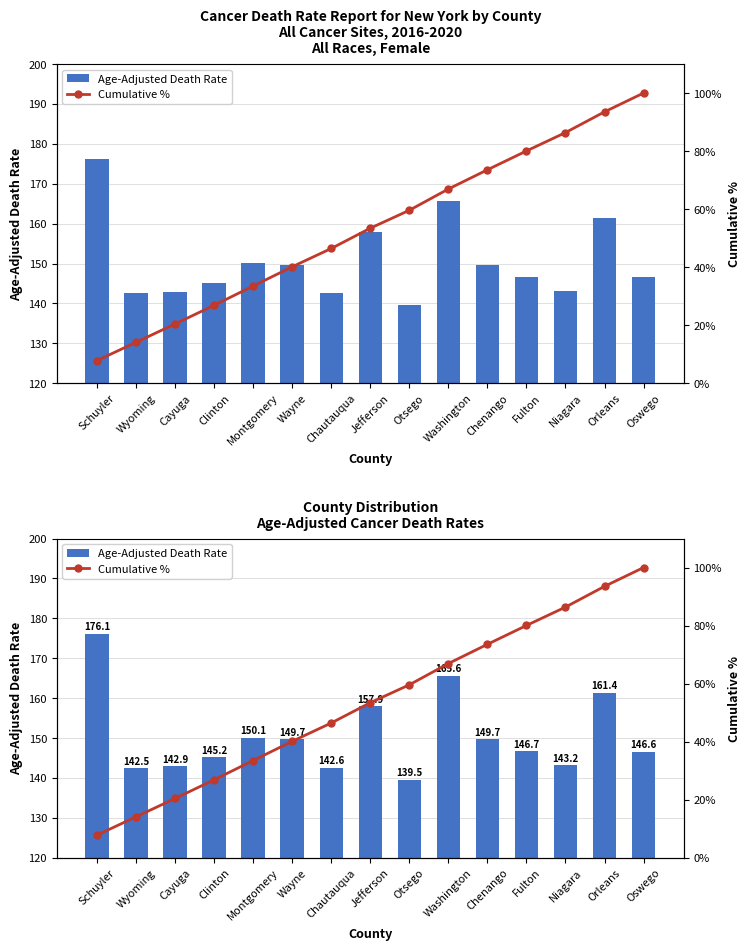

Is the value of Age-Adjusted Death Rate at Chautauqua greater than the value of Cumulative % at Chautauqua?

Yes